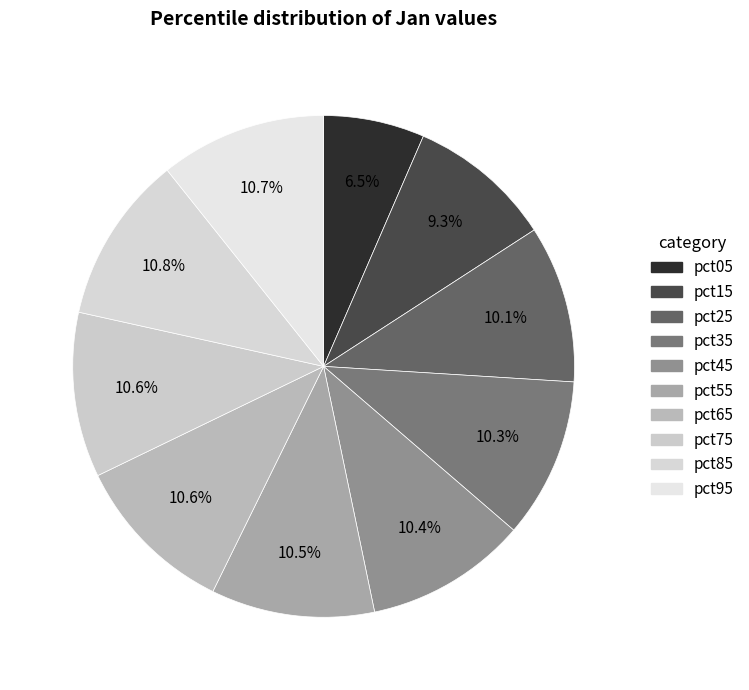

Does pct35 account for over 50% of the chart?

No